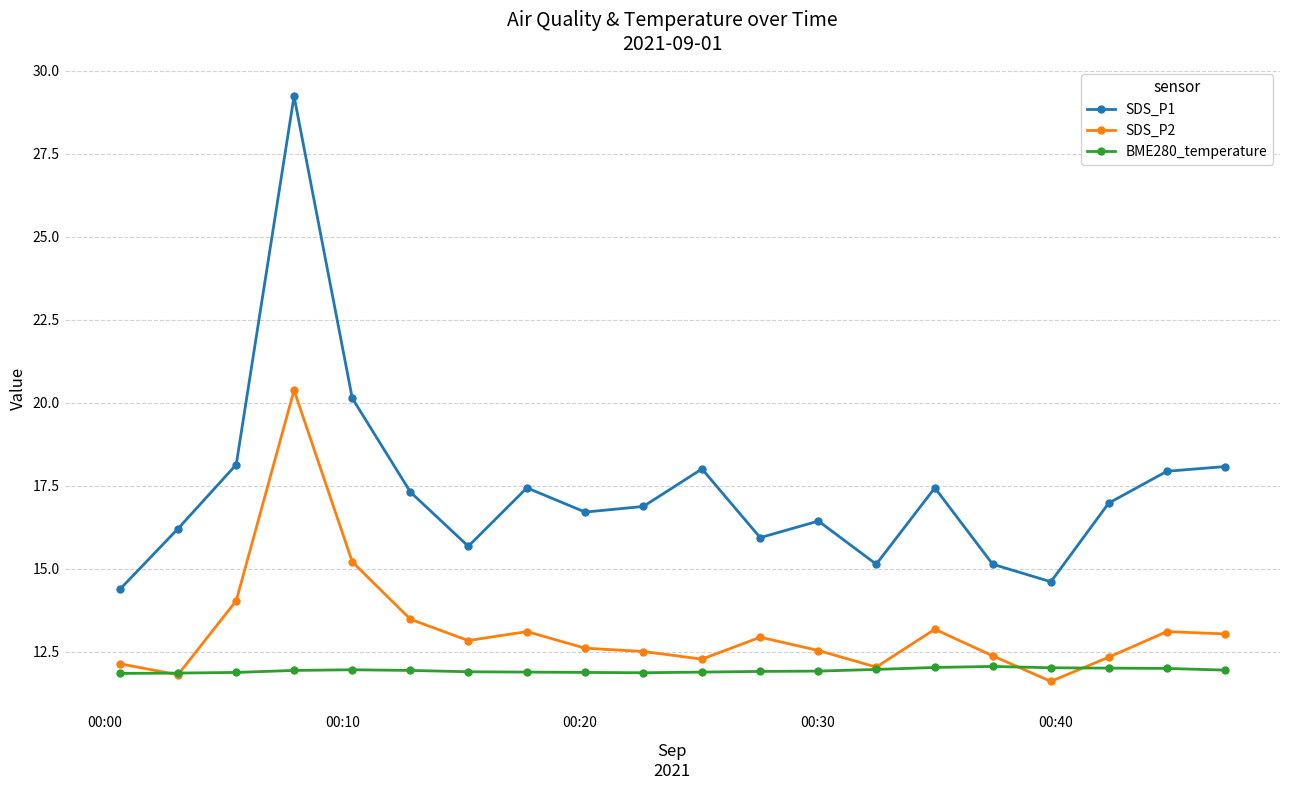

Which series has the largest range (max minus min)?

SDS_P1